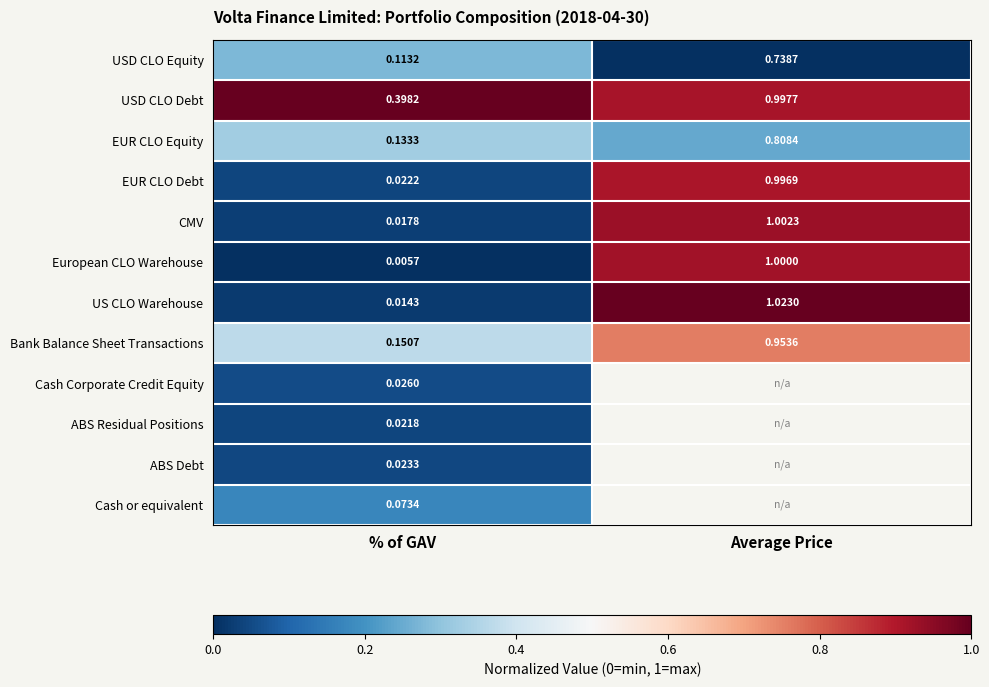

Is the value of USD CLO Debt at % of GAV greater than the value of ABS Debt at % of GAV?

Yes